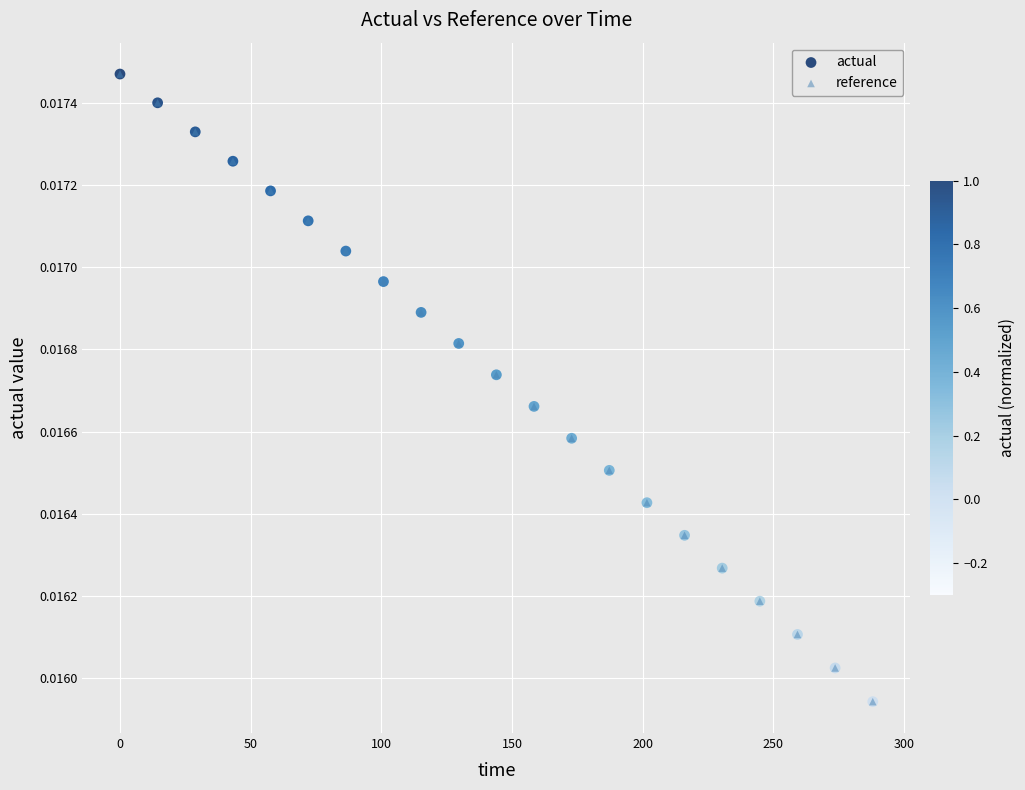

What are all the series names shown in the legend?

actual, reference